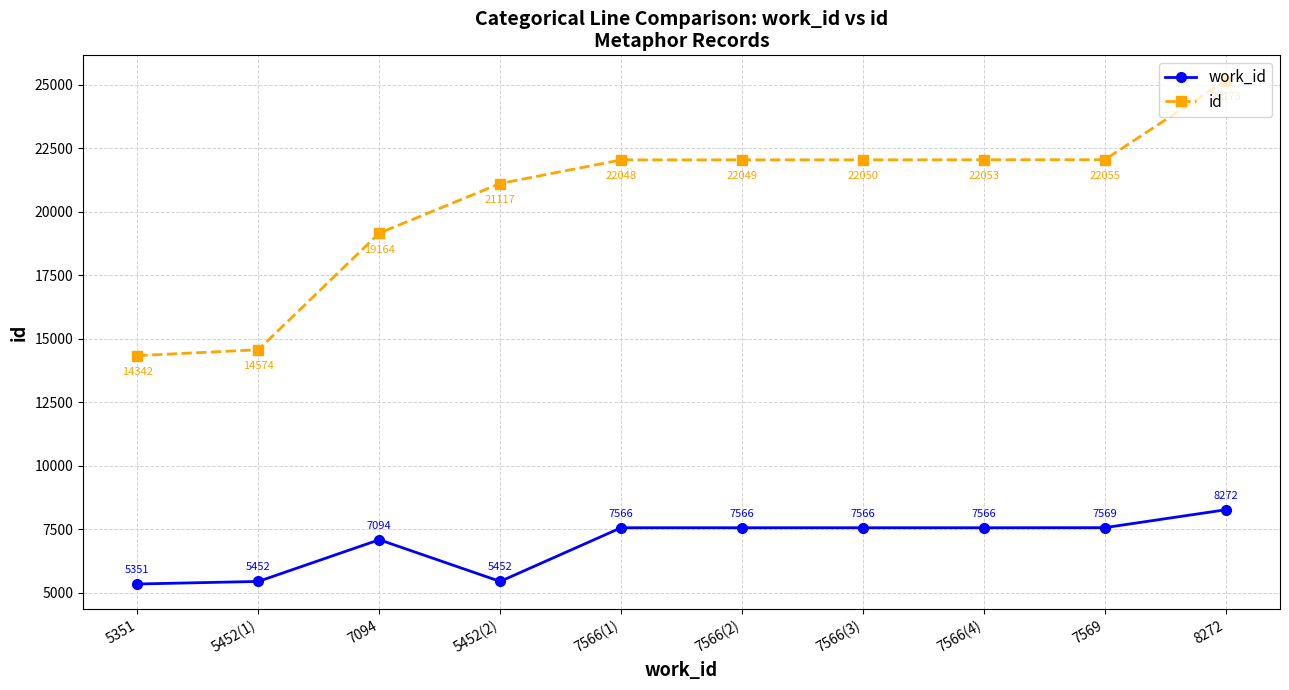

What is the approximate value of work_id at 7566(3), to the nearest 100?

7600